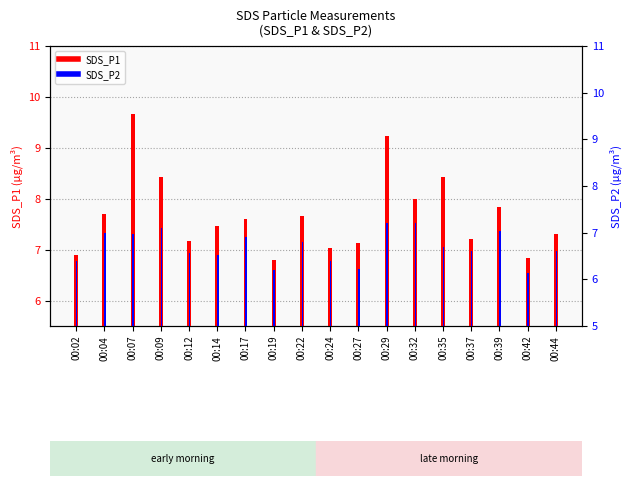

Reading right to left, what are all the values shown in this chart?

SDS_P1: 00:44=7.3	00:42=6.8	00:39=7.8	00:37=7.2	00:35=8.4	00:32=8.0	00:29=9.2	00:27=7.1	00:24=7.0	00:22=7.7	00:19=6.8	00:17=7.6	00:14=7.5	00:12=7.2	00:09=8.4	00:07=9.7	00:04=7.7	00:02=6.9
SDS_P2: 00:44=6.6	00:42=6.1	00:39=7.0	00:37=6.6	00:35=6.7	00:32=7.2	00:29=7.2	00:27=6.2	00:24=6.4	00:22=6.8	00:19=6.2	00:17=6.9	00:14=6.5	00:12=6.6	00:09=7.1	00:07=7.0	00:04=7.0	00:02=6.4